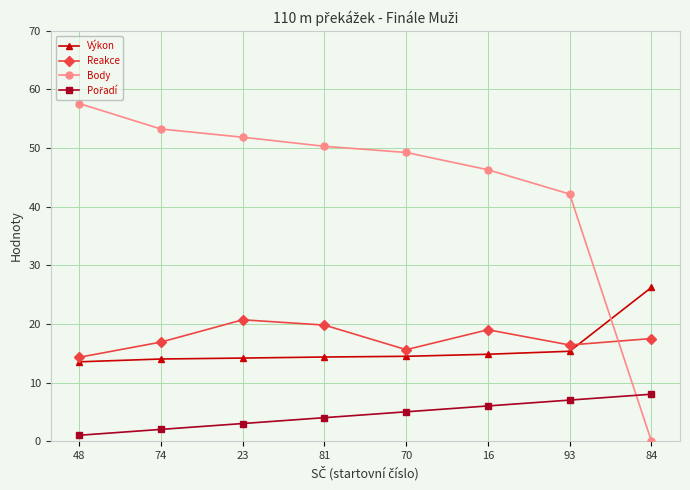

How many intersections are there between Body and Výkon?

1